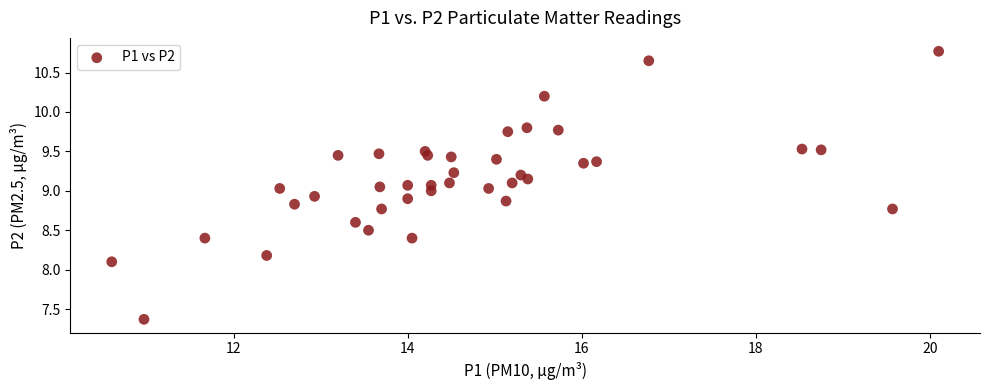

What is the range of Y values (max minus min)?

3.4